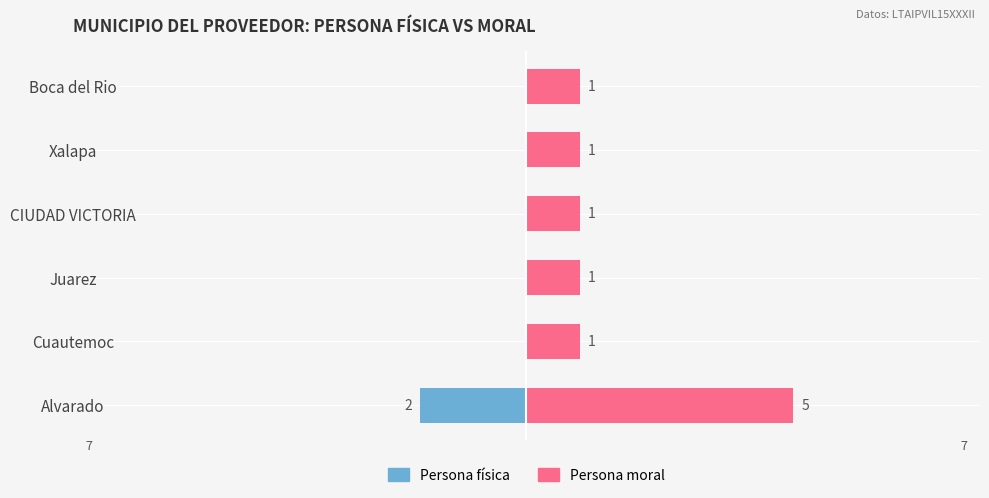

Rank the series by their average value, from highest to lowest.

Persona moral, Persona física